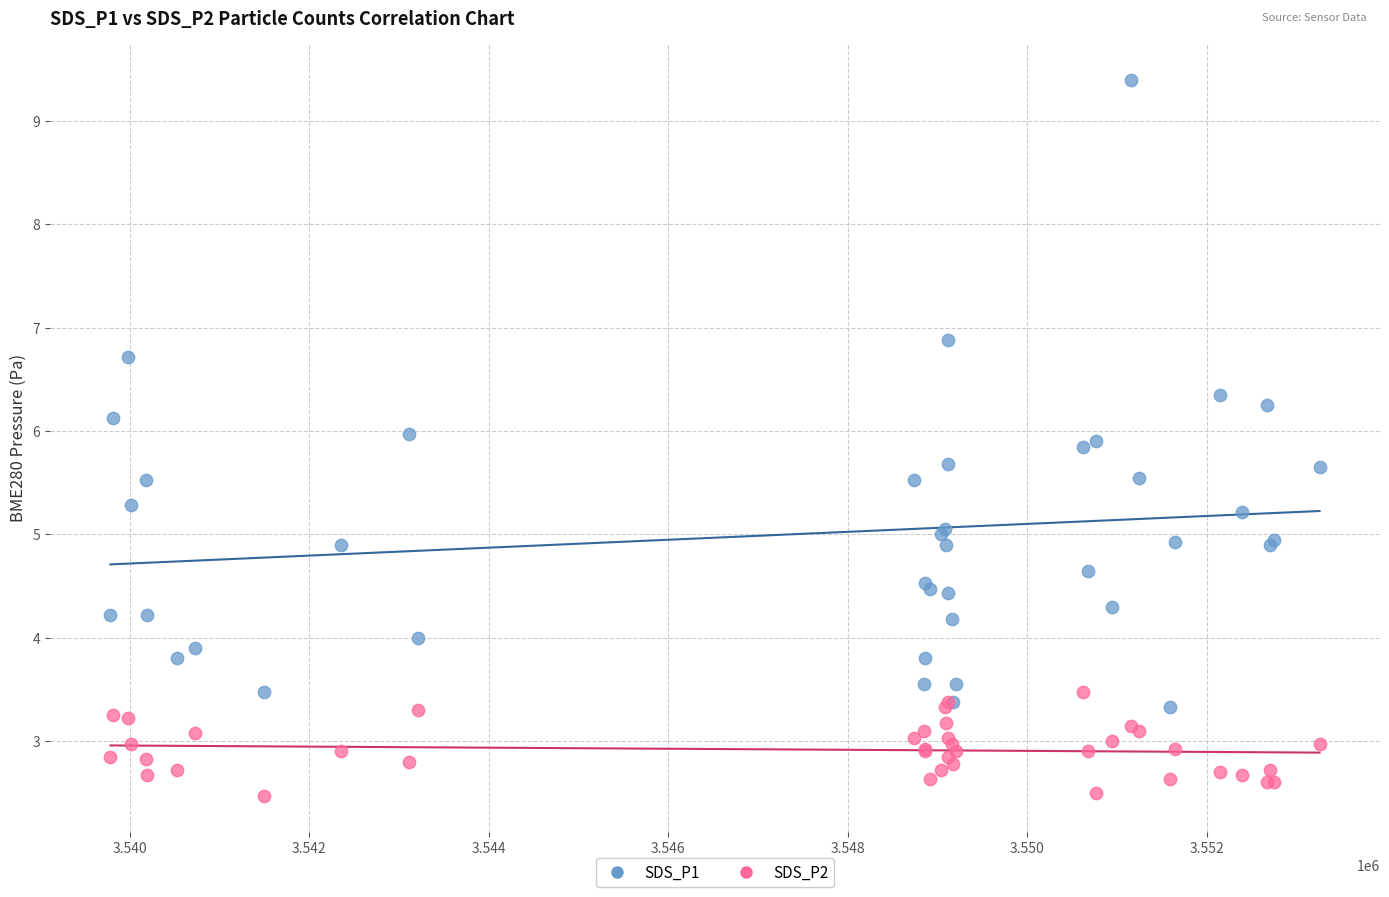

Which series has the largest Y range (max minus min)?

SDS_P1